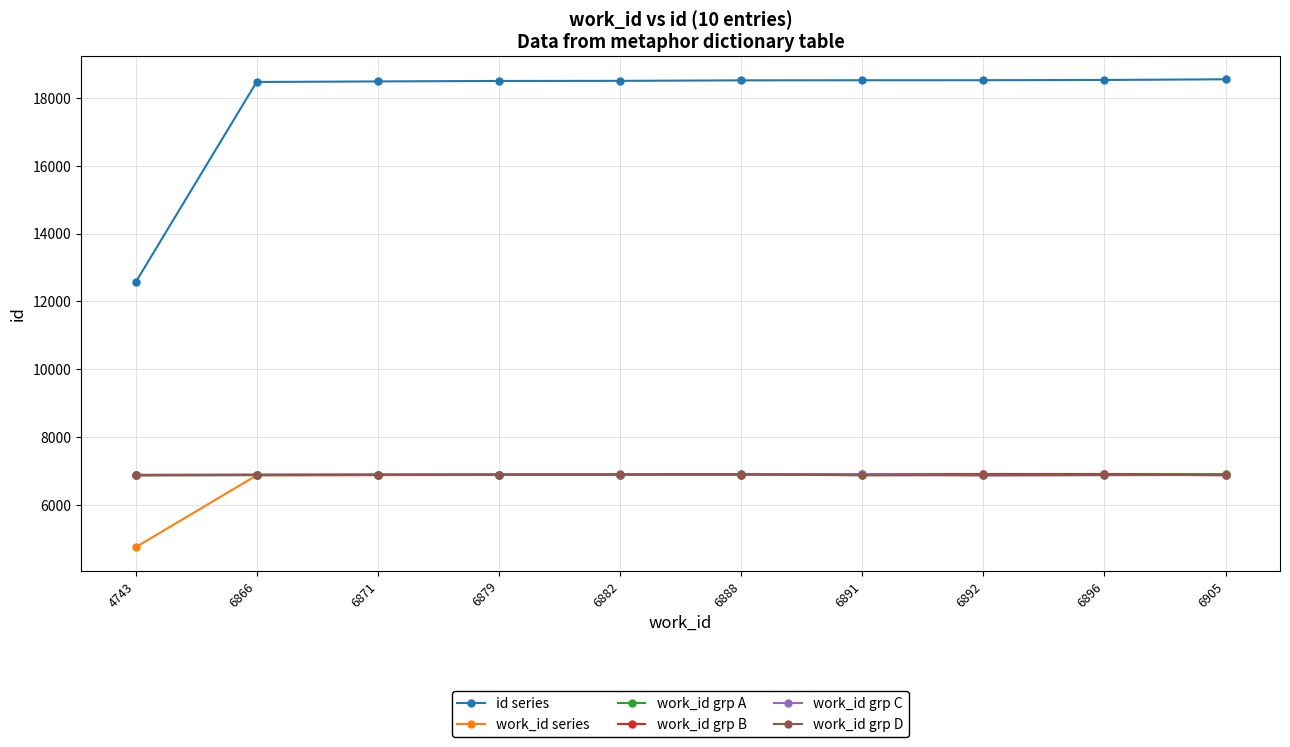

Which series has the largest range (max minus min)?

id series